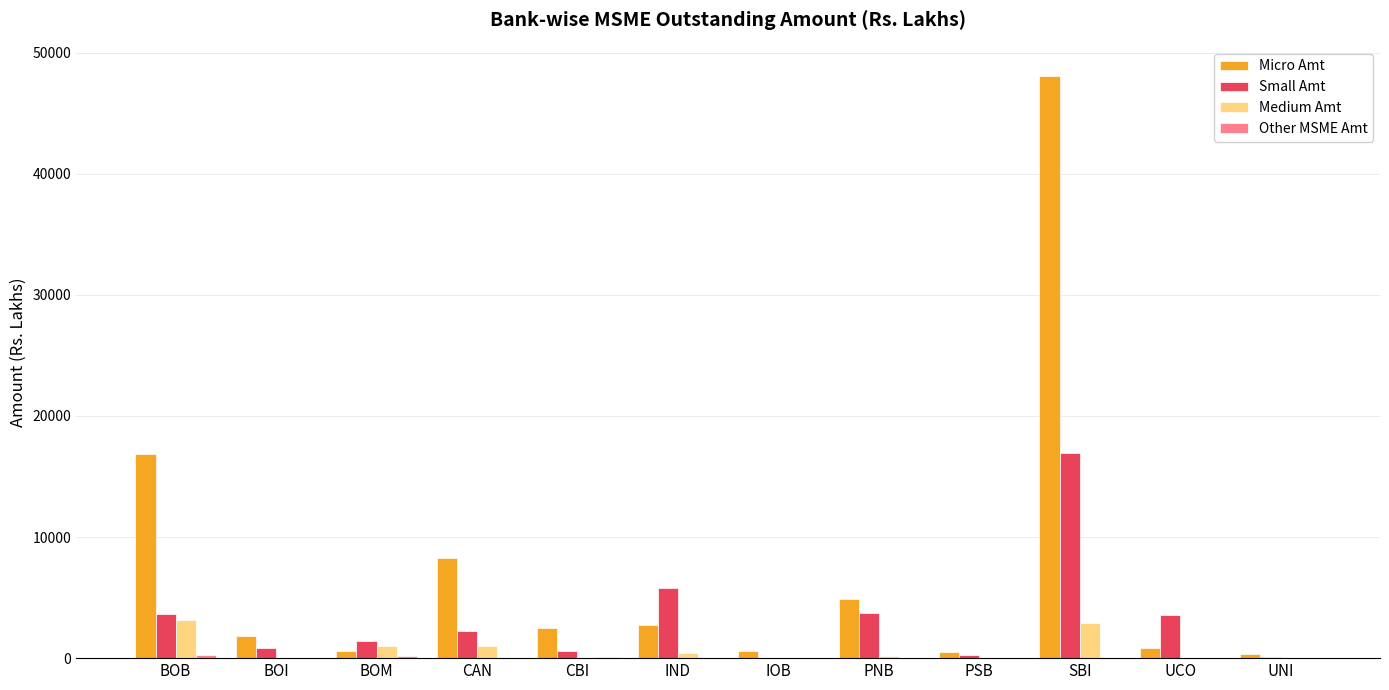

Which category has the highest value across all series?

SBI